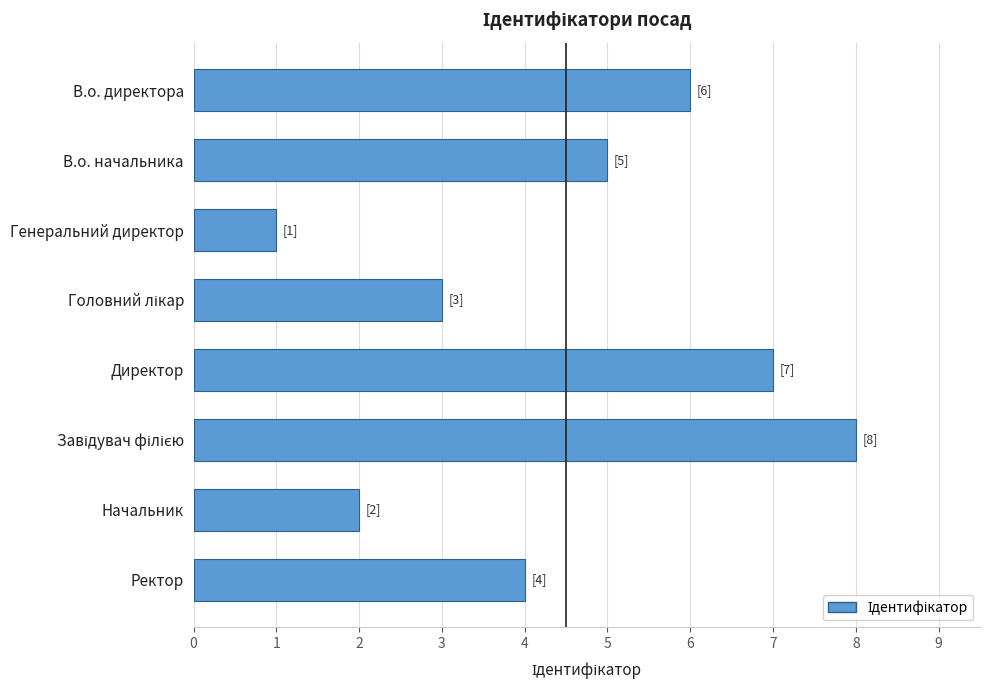

What is the maximum value shown in the chart?

8